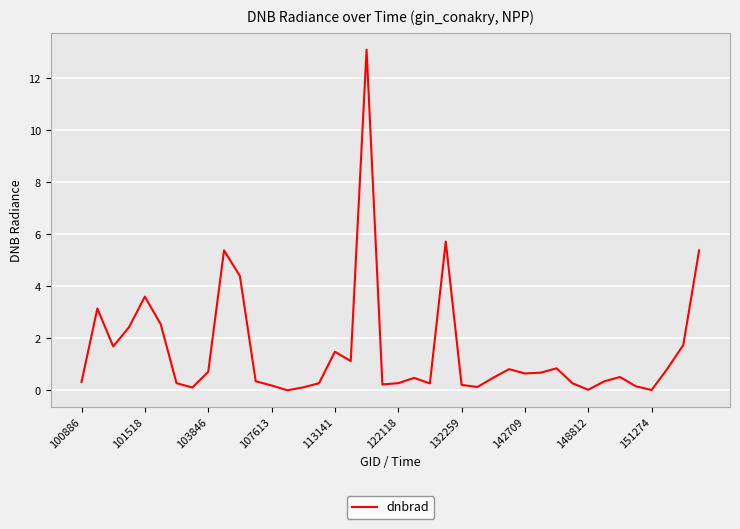

What is the maximum value shown in the chart?

13.1